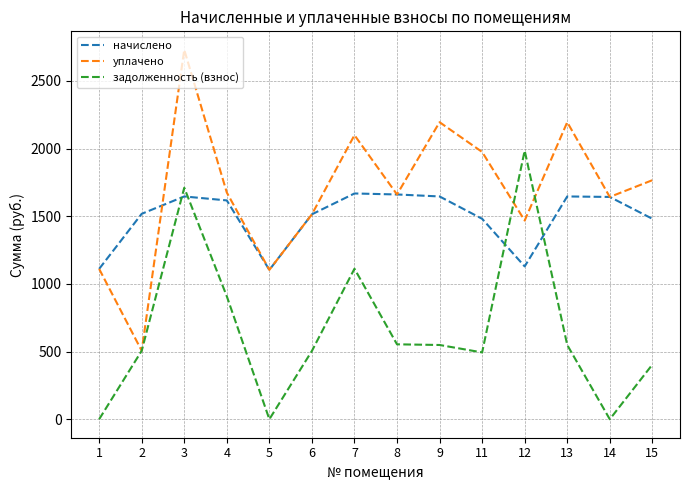

The value of уплачено at 6 is 1514.1. True or false?

True